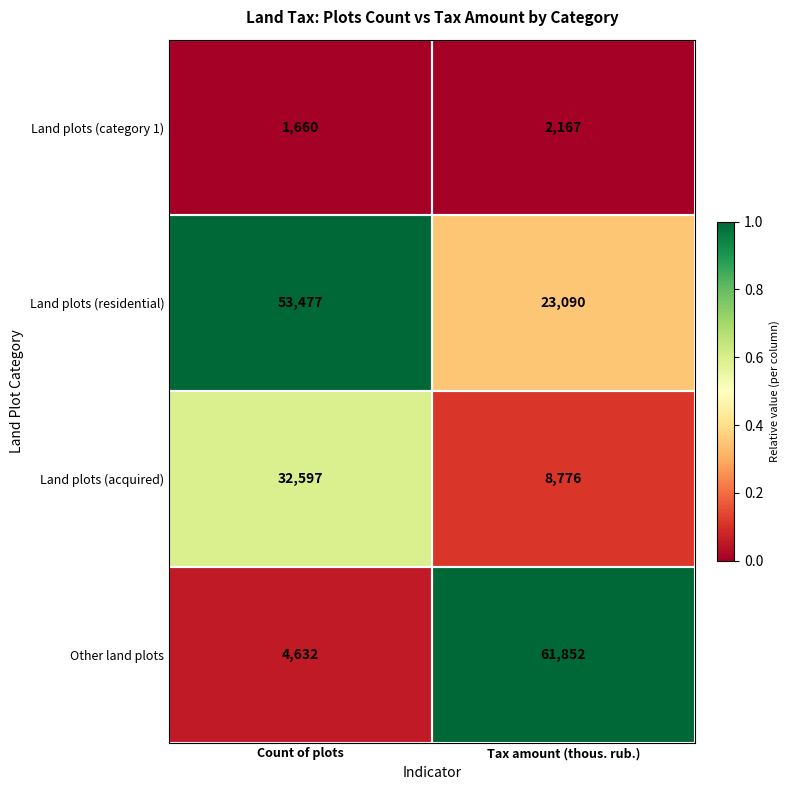

What is the greatest value displayed?

61852